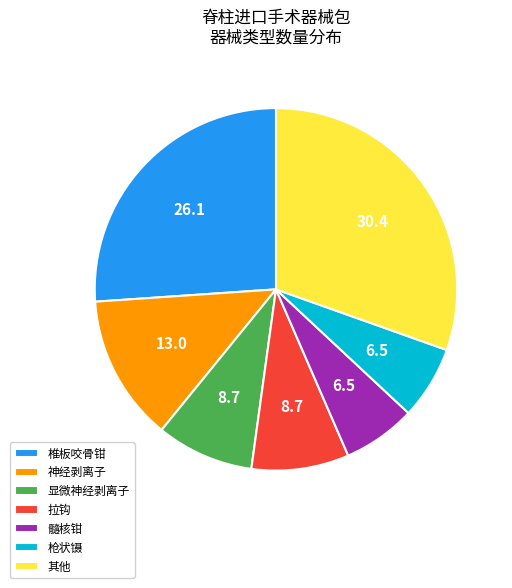

Does 拉钩 account for over 50% of the chart?

No